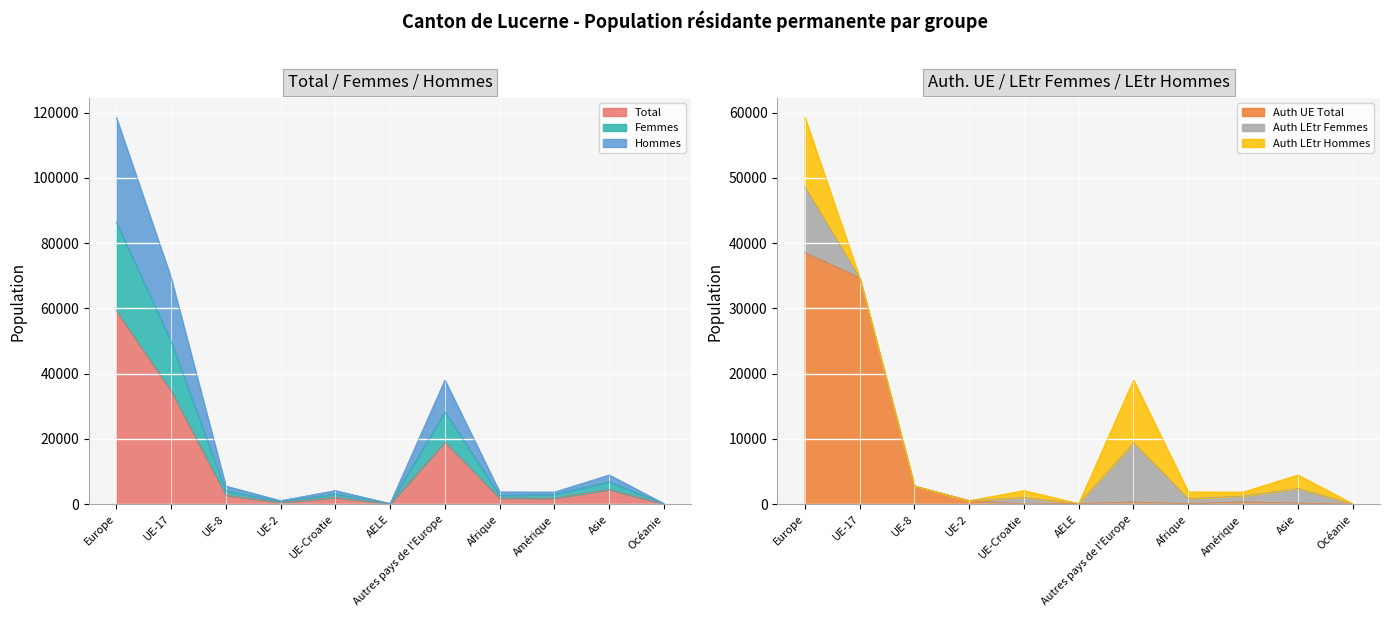

What is the difference between the highest and lowest values at Afrique?

3687